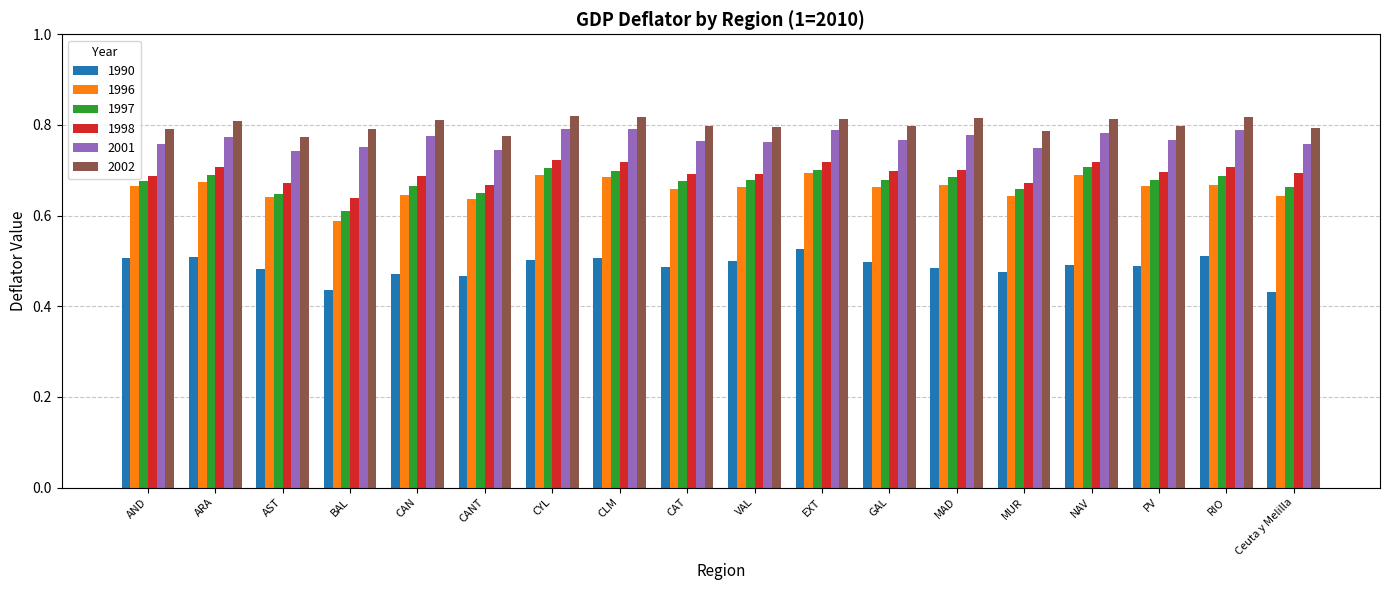

What is the sum of all 2001 values?

13.8